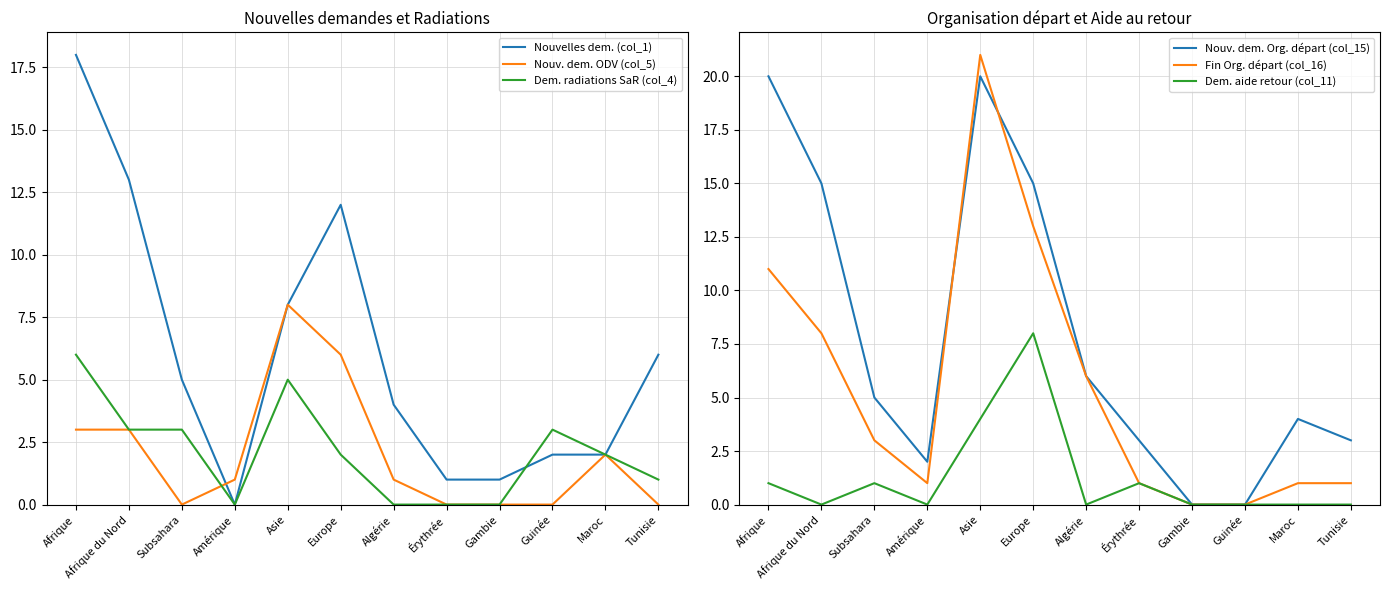

What are all the series names shown in the legend?

Nouvelles dem. (col_1), Nouv. dem. ODV (col_5), Dem. radiations SaR (col_4), Nouv. dem. Org. départ (col_15), Fin Org. départ (col_16), Dem. aide retour (col_11)